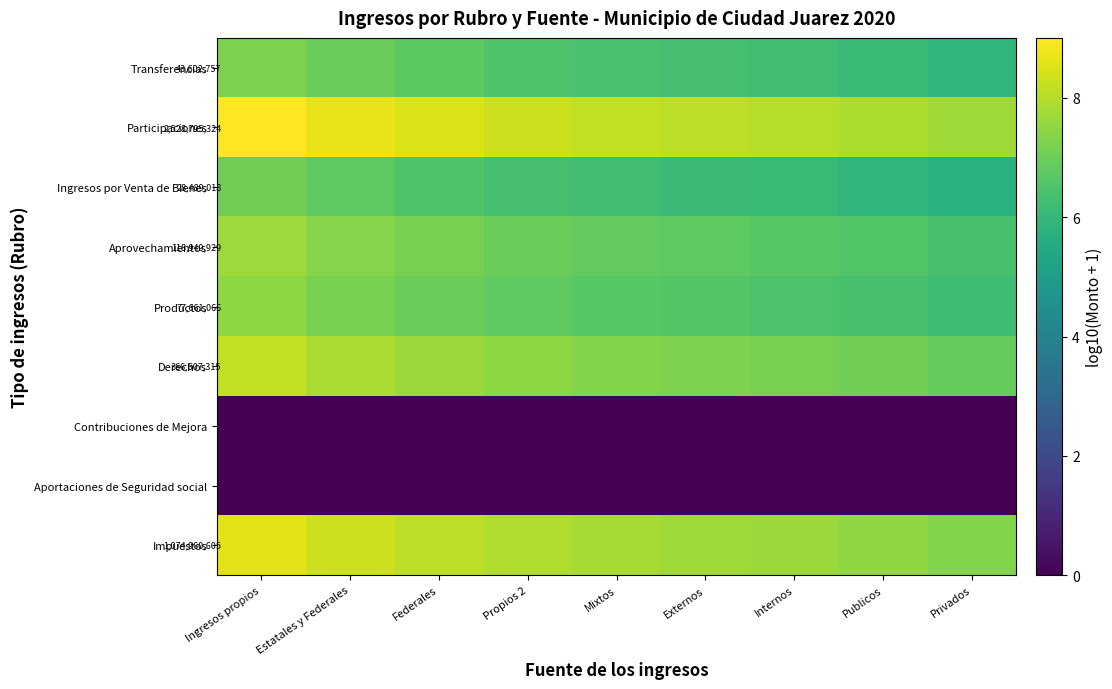

At how many categories does at least one series exceed 0?

9